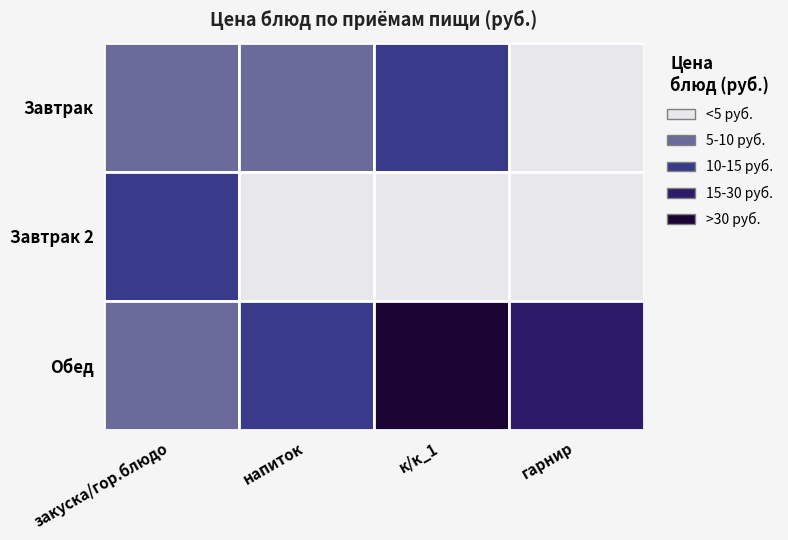

Is it true that Завтрак equals 4 at к/к_1?

False